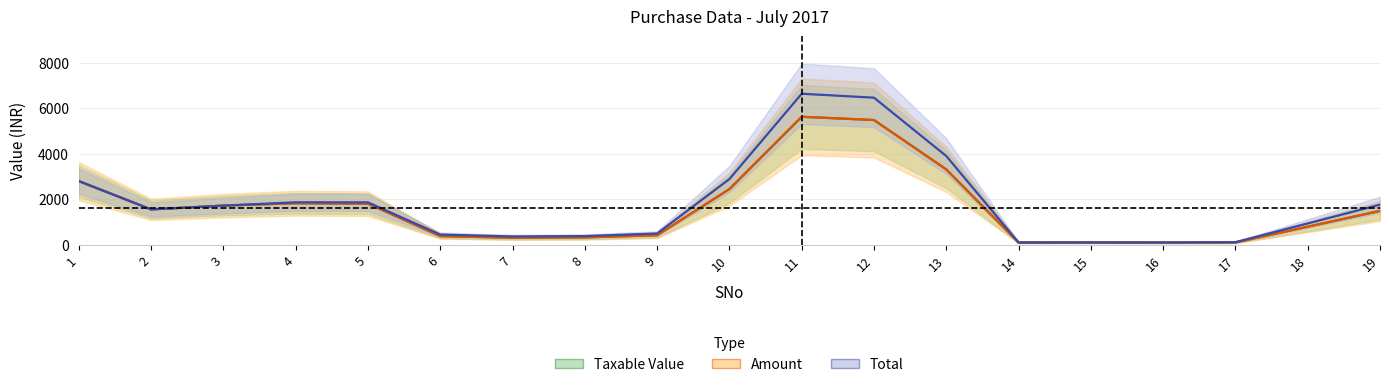

Is it true that Amount equals 36.6 at 17?

False